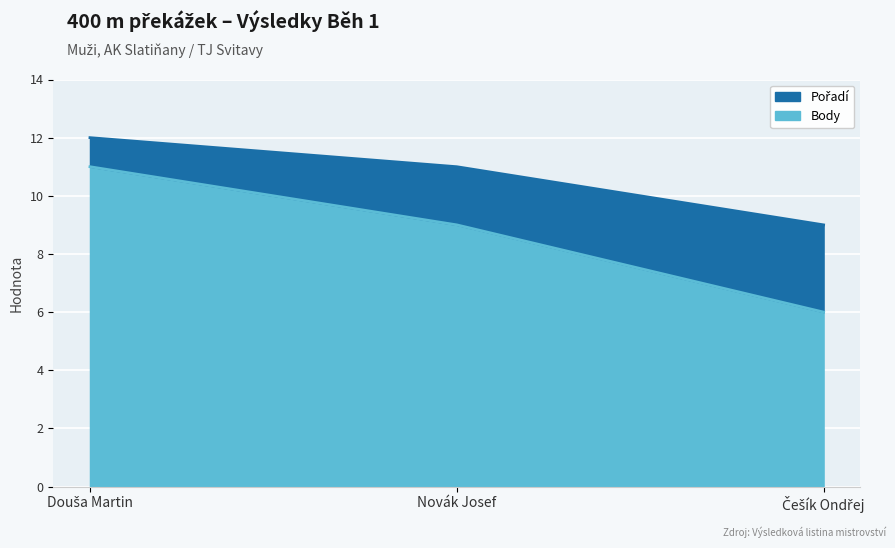

Rank the series at Češík Ondřej from lowest to highest value.

Pořadí, Body